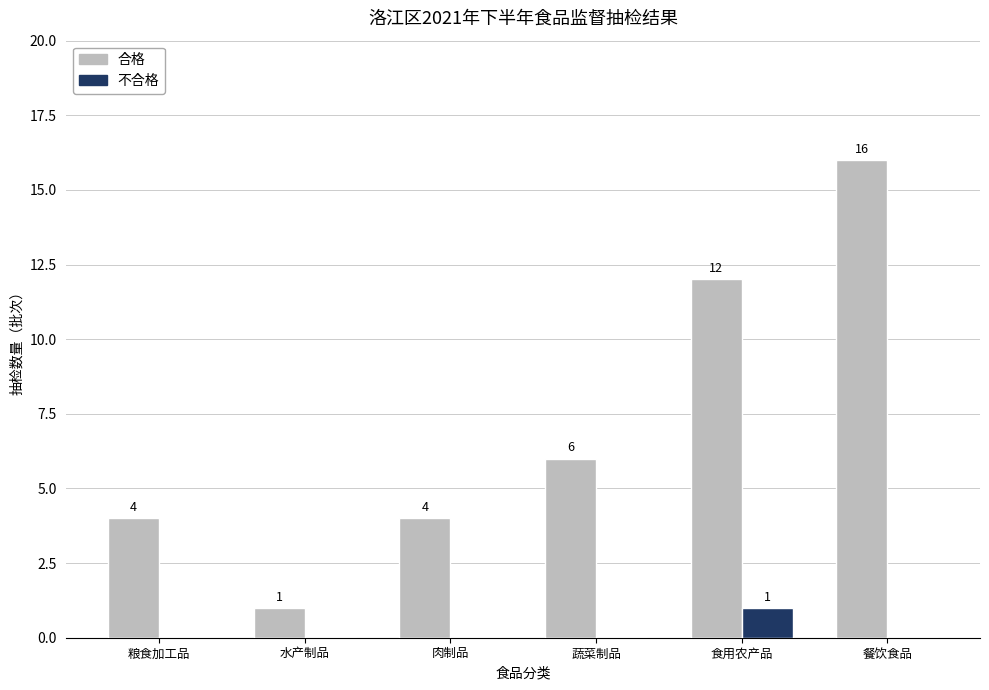

What is the approximate value of 合格 at 粮食加工品?

4